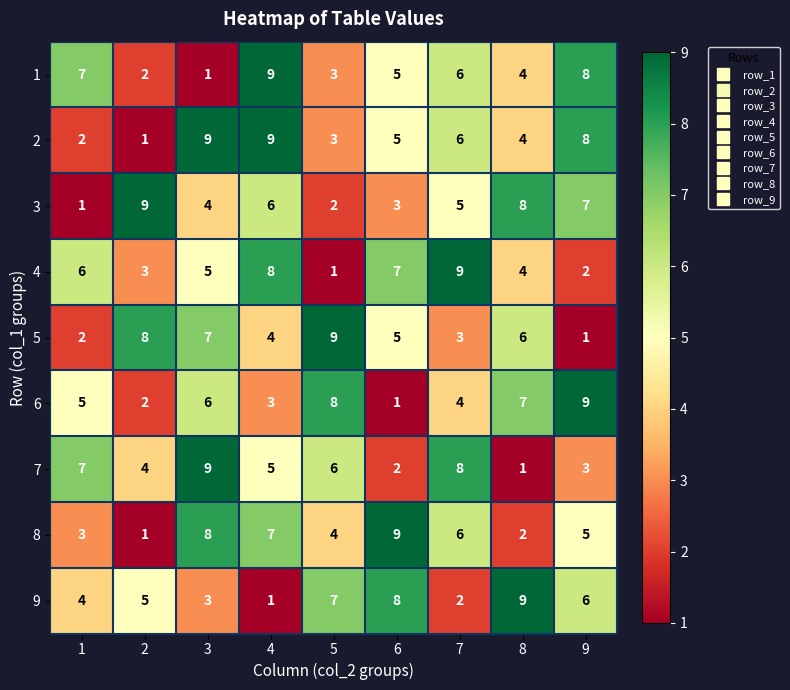

Is the value of 2 at 5 greater than the value of 5 at 2?

No